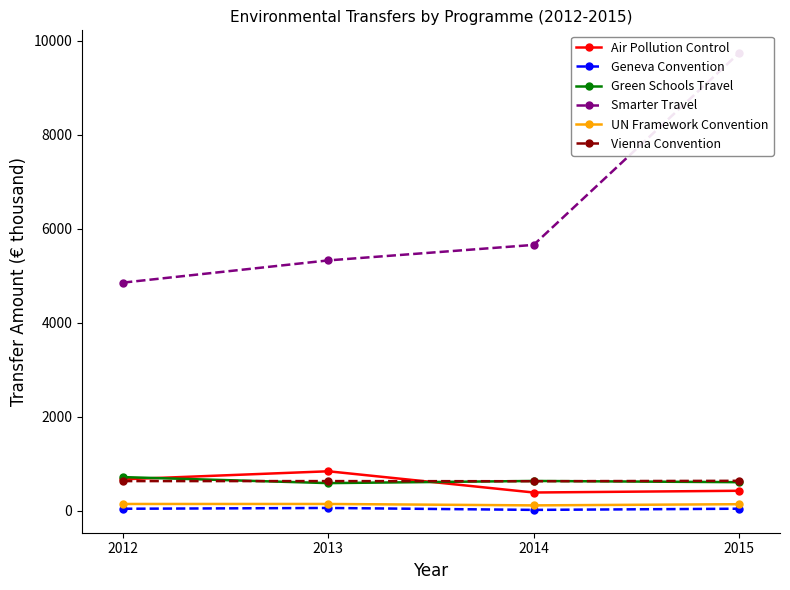

How many interior local valleys does the Geneva Convention series have?

1